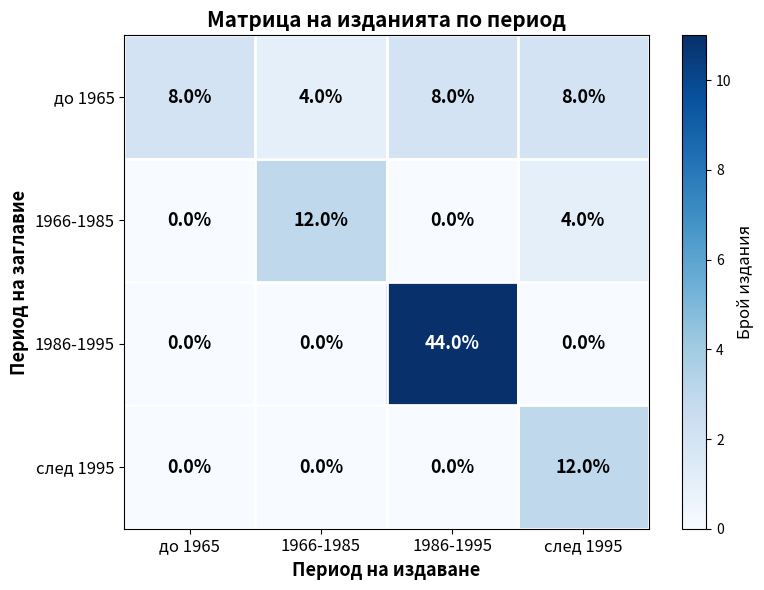

At след 1995, list the series in order from largest to smallest.

след 1995, до 1965, 1966-1985, 1986-1995